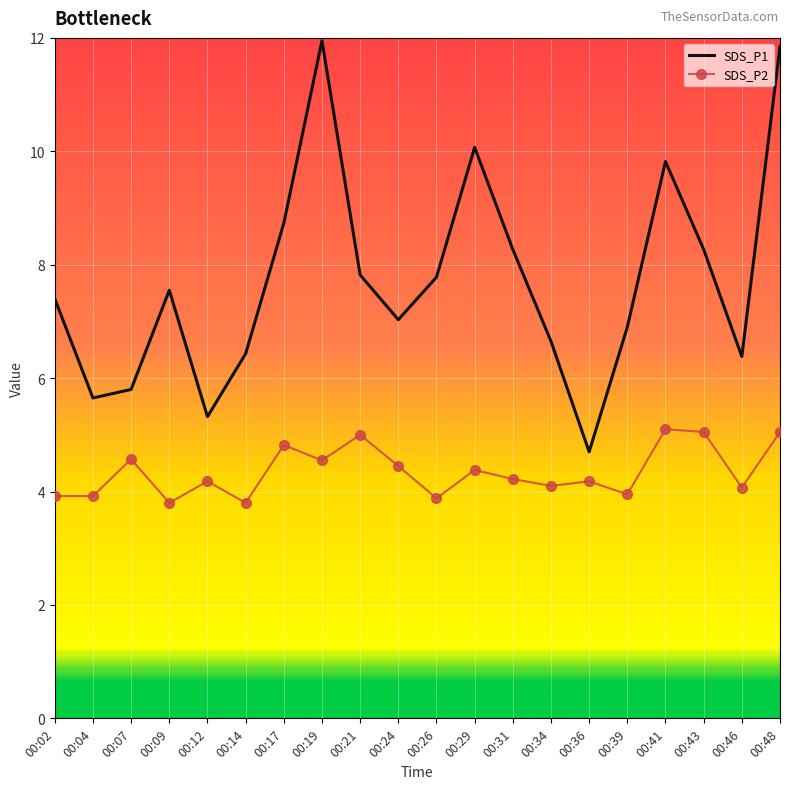

Is the value of SDS_P1 at 00:04 greater than the value of SDS_P2 at 00:12?

Yes